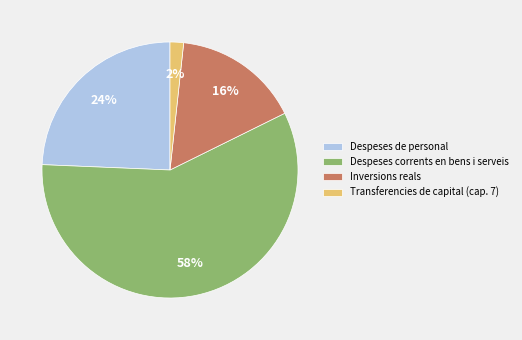

The Despeses de personal slice represents 12% of the pie. True or false?

False